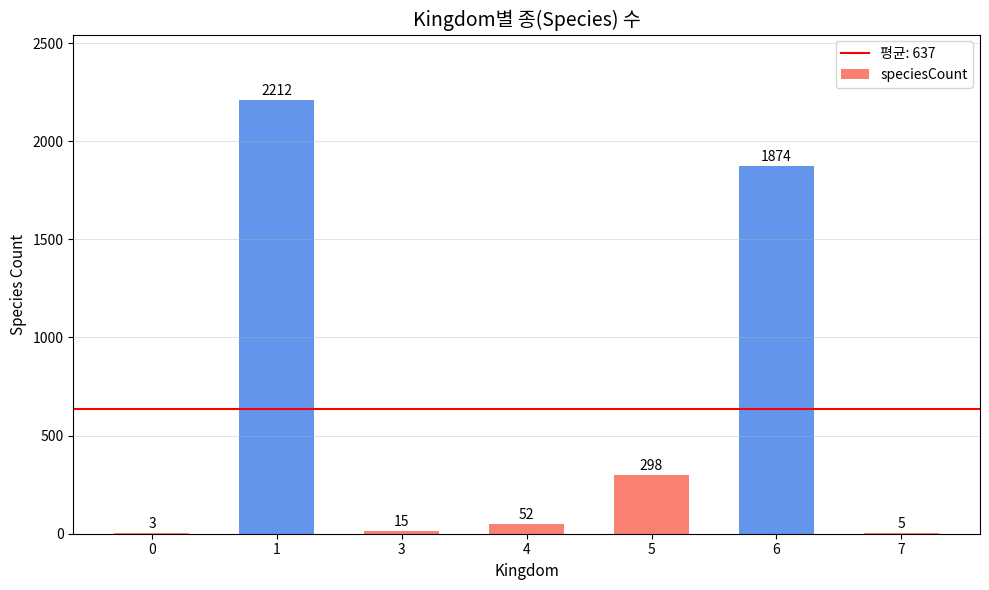

What is the sum of all values?

4459